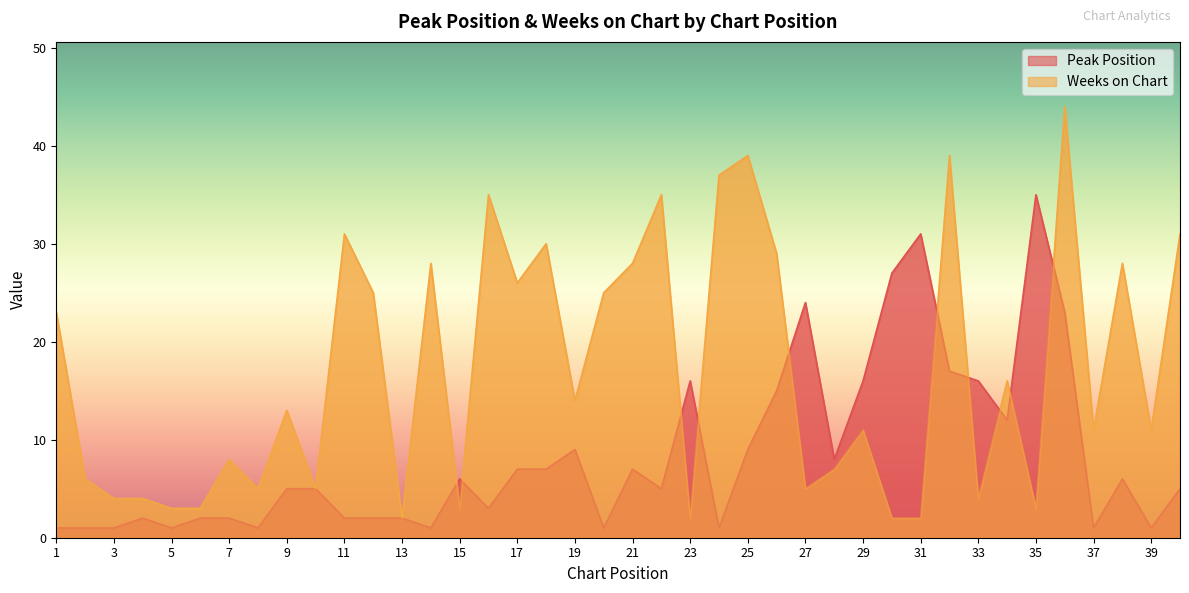

At which label does Peak Position first exceed 5?

15